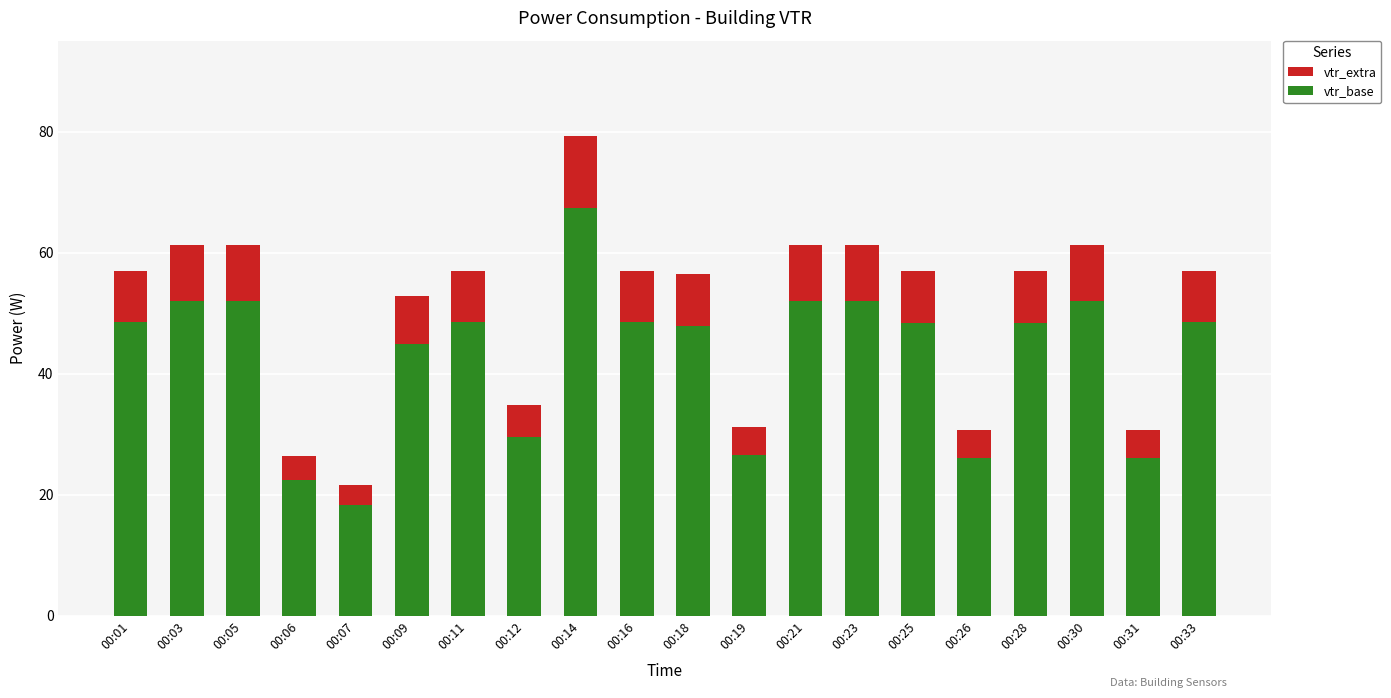

How many categories are shown in the chart?

20